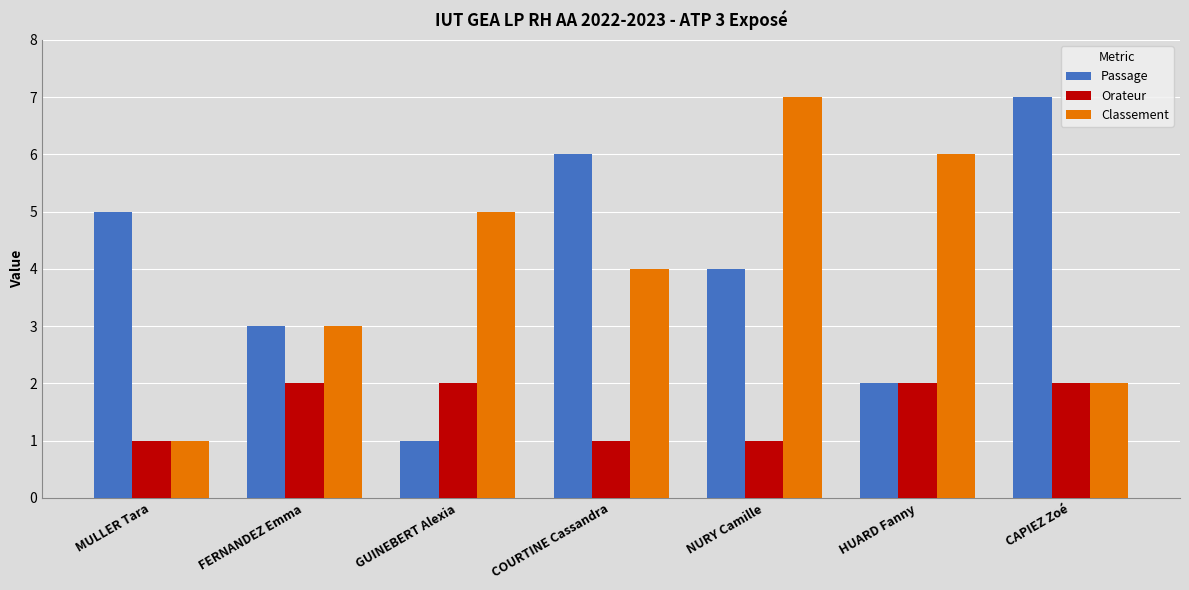

Reading right to left, what are all the values shown in this chart?

Passage: CAPIEZ Zoé=7	HUARD Fanny=2	NURY Camille=4	COURTINE Cassandra=6	GUINEBERT Alexia=1	FERNANDEZ Emma=3	MULLER Tara=5
Orateur: CAPIEZ Zoé=2	HUARD Fanny=2	NURY Camille=1	COURTINE Cassandra=1	GUINEBERT Alexia=2	FERNANDEZ Emma=2	MULLER Tara=1
Classement: CAPIEZ Zoé=2	HUARD Fanny=6	NURY Camille=7	COURTINE Cassandra=4	GUINEBERT Alexia=5	FERNANDEZ Emma=3	MULLER Tara=1